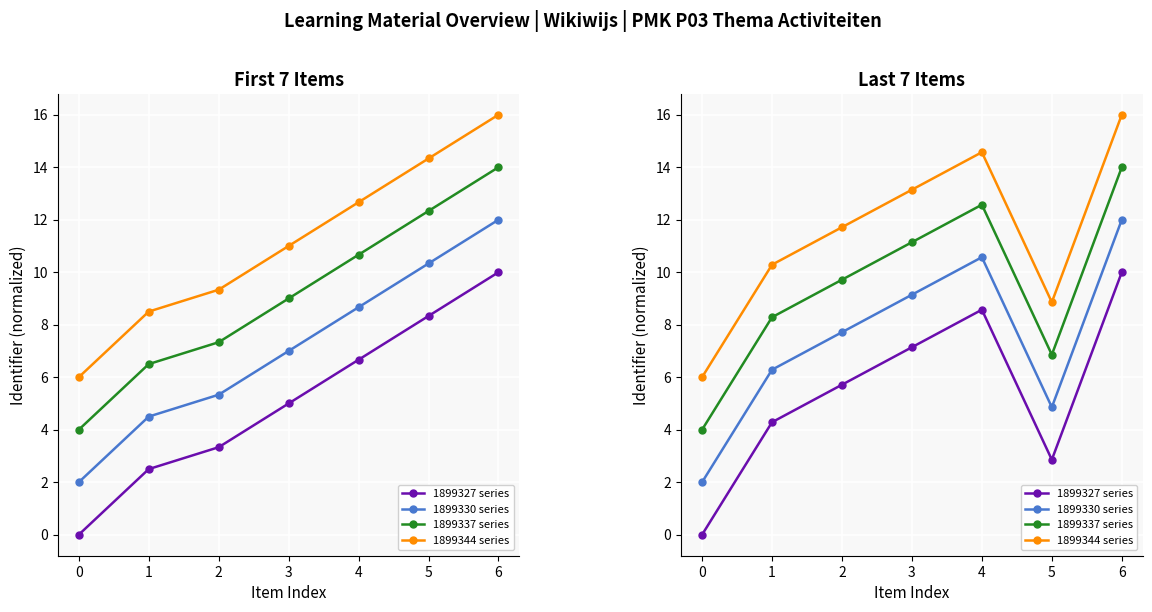

What is the sum of all 1899330 series values?

52.6